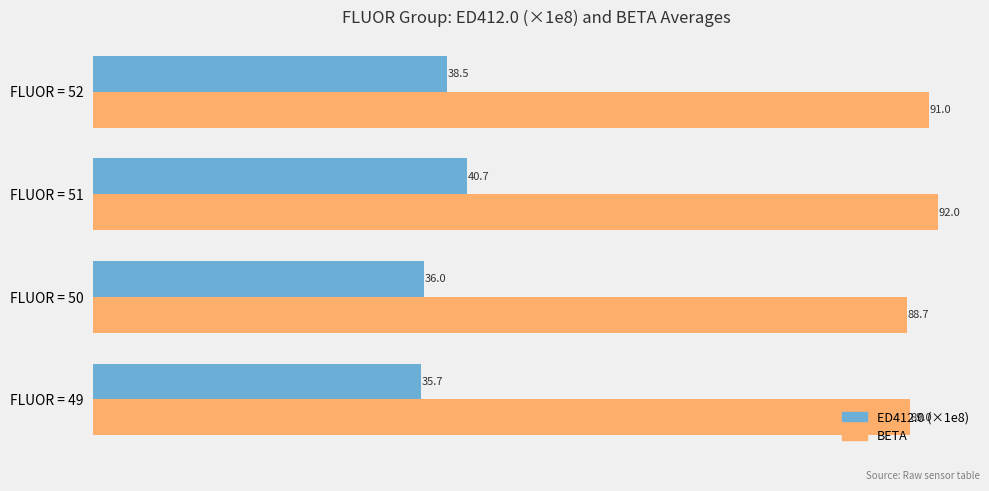

Which series has the largest range (max minus min)?

ED412.0 (×1e8)